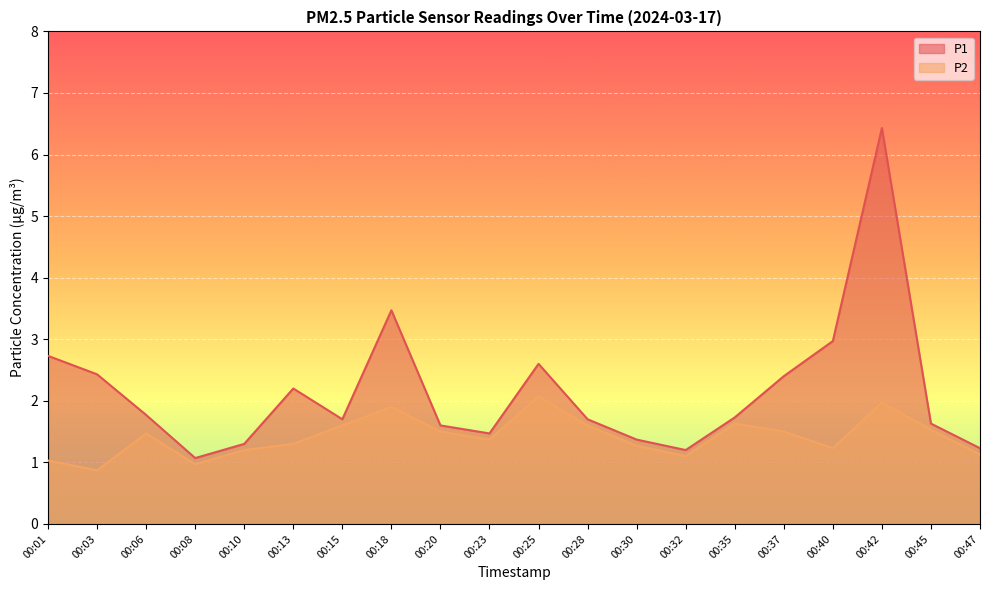

Between 00:47 and 00:23, which is larger?

00:23